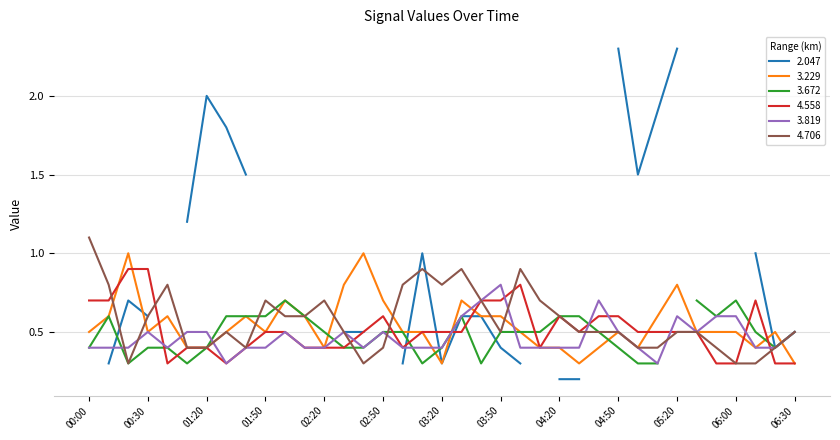

Is it true that 3.819 equals 0.4 at 01:50?

True